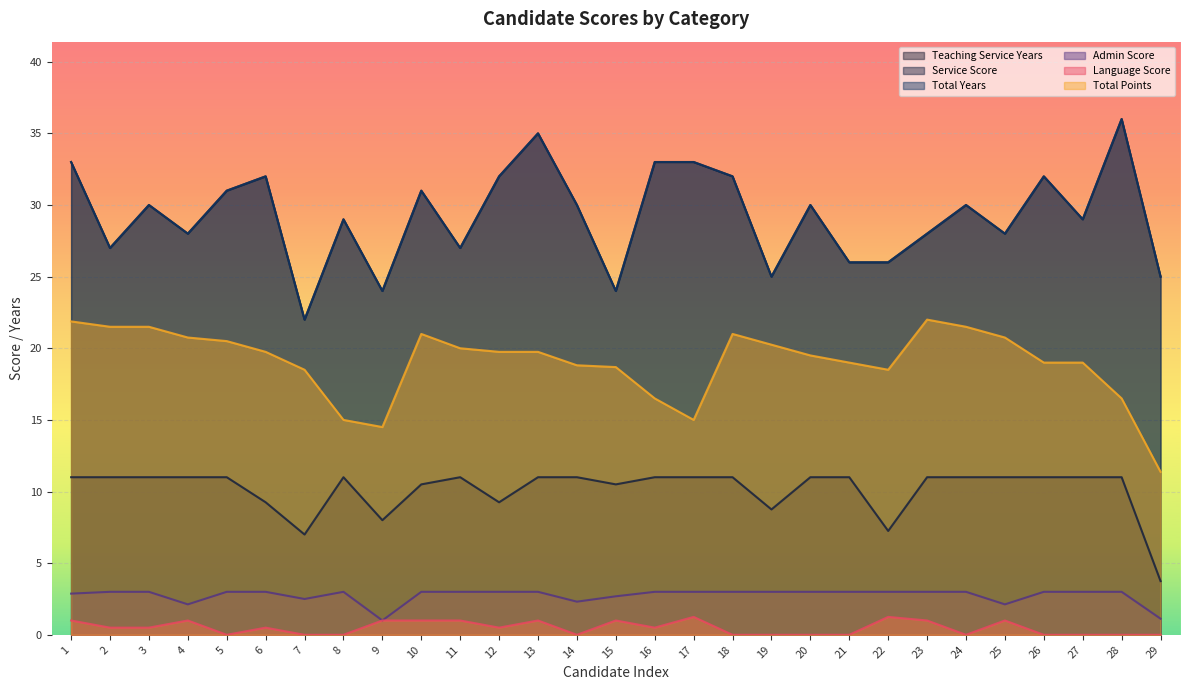

What are all the series names shown in the legend?

Teaching Service Years, Service Score, Total Years, Admin Score, Language Score, Total Points